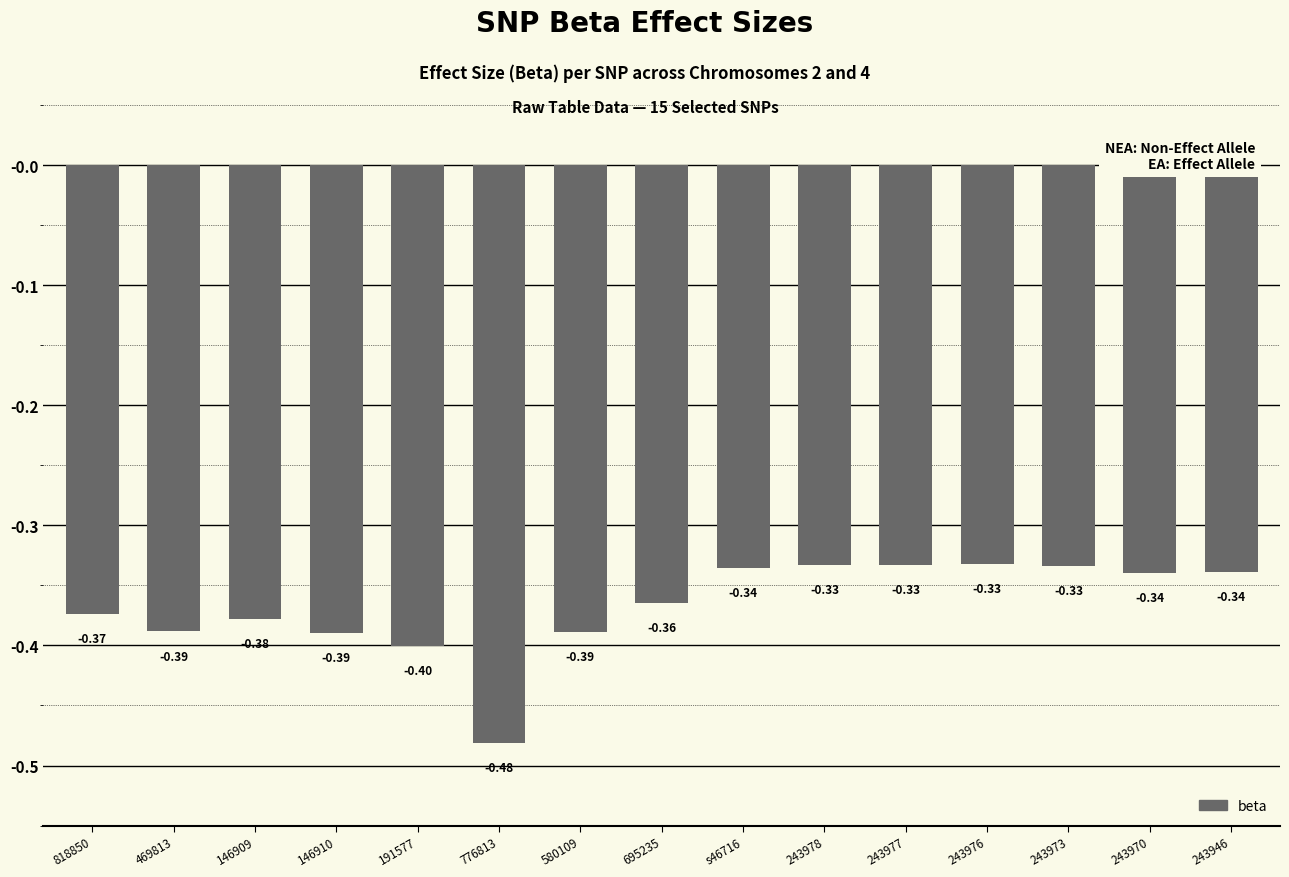

At which category does the chart reach its peak across all series?

243976